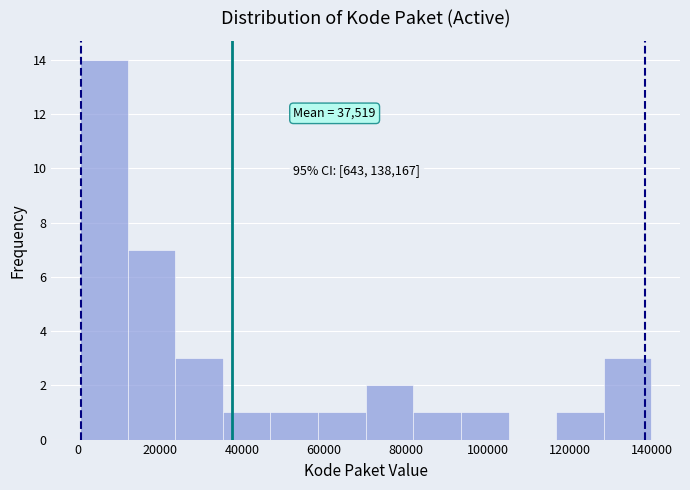

Which range on the x-axis has the tallest bar?

0 to 12000